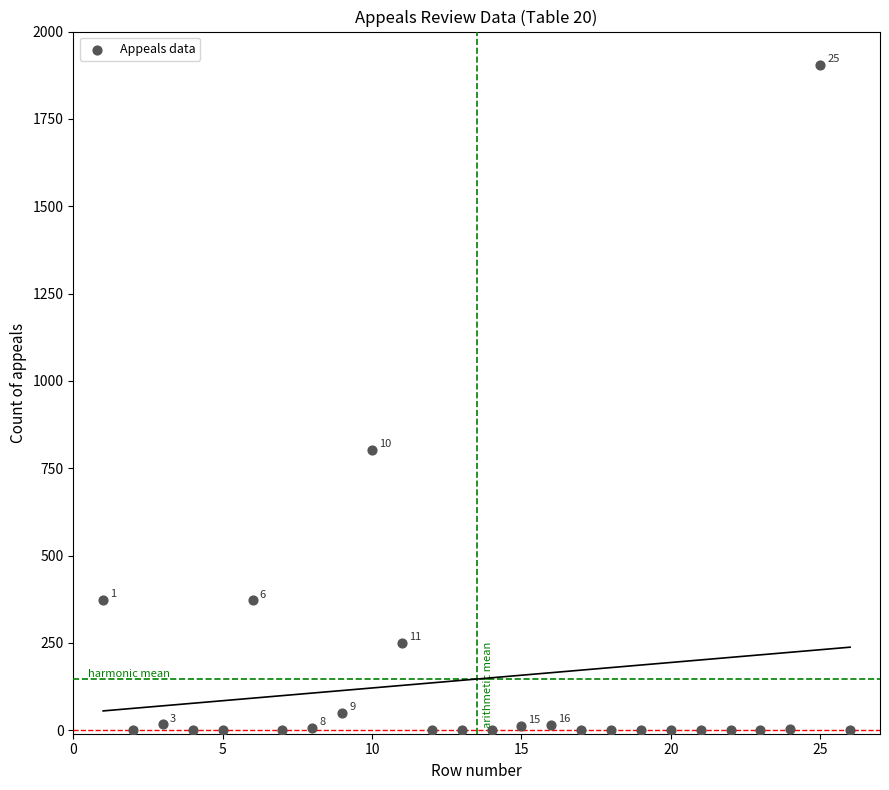

What Y value in the scatter plot is closest to 952?

802